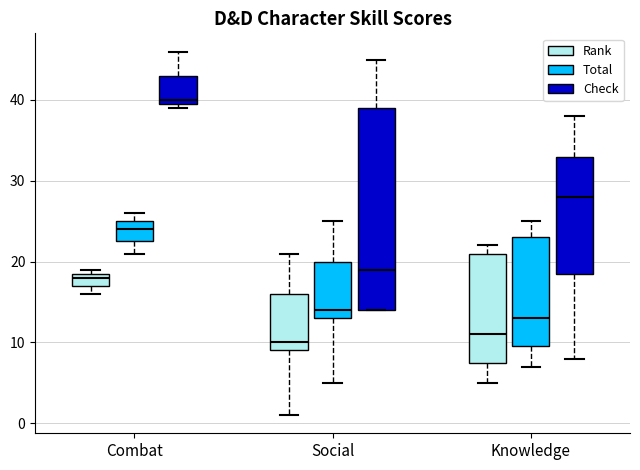

Where is the lower edge of the box for Social (Rank) on the y-axis? The values are not printed on the chart, so give them approximately, as read against the axis.

9